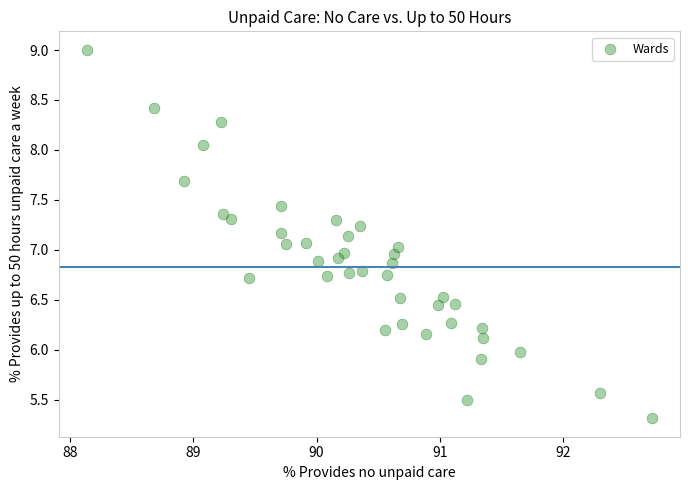

What is the range of X values (max minus min)?

4.6